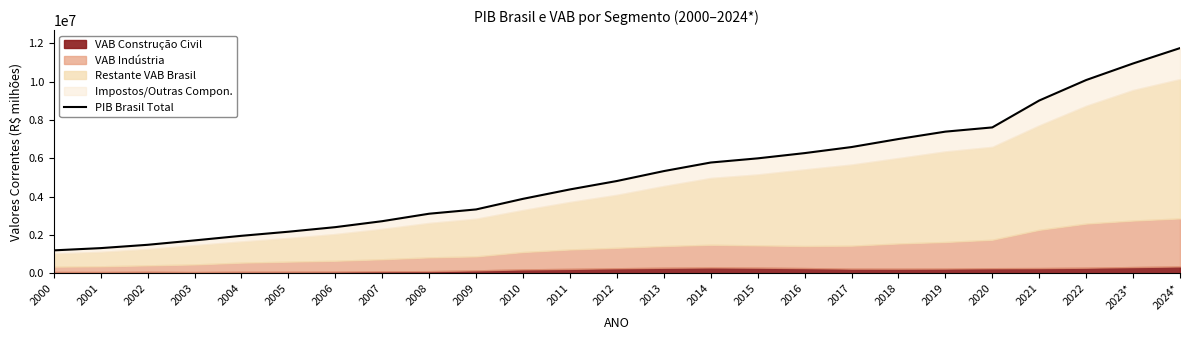

Reading left to right, list all the values displayed in this chart.

2000=1199092.1	2001=1315755.5	2002=1488787.3	2003=1717950.4	2004=1957751.2	2005=2170584.5	2006=2409449.9	2007=2720262.9	2008=3109803.1	2009=3333039.4	2010=3885847.0	2011=4376382.0	2012=4814760.0	2013=5331619.0	2014=5778953.0	2015=5995787.0	2016=6269328.0	2017=6585479.0	2018=7004141.0	2019=7389131.0	2020=7609597.0	2021=9012142.0	2022=10079676.7	2023*=10943344.7	2024*=11744710.0